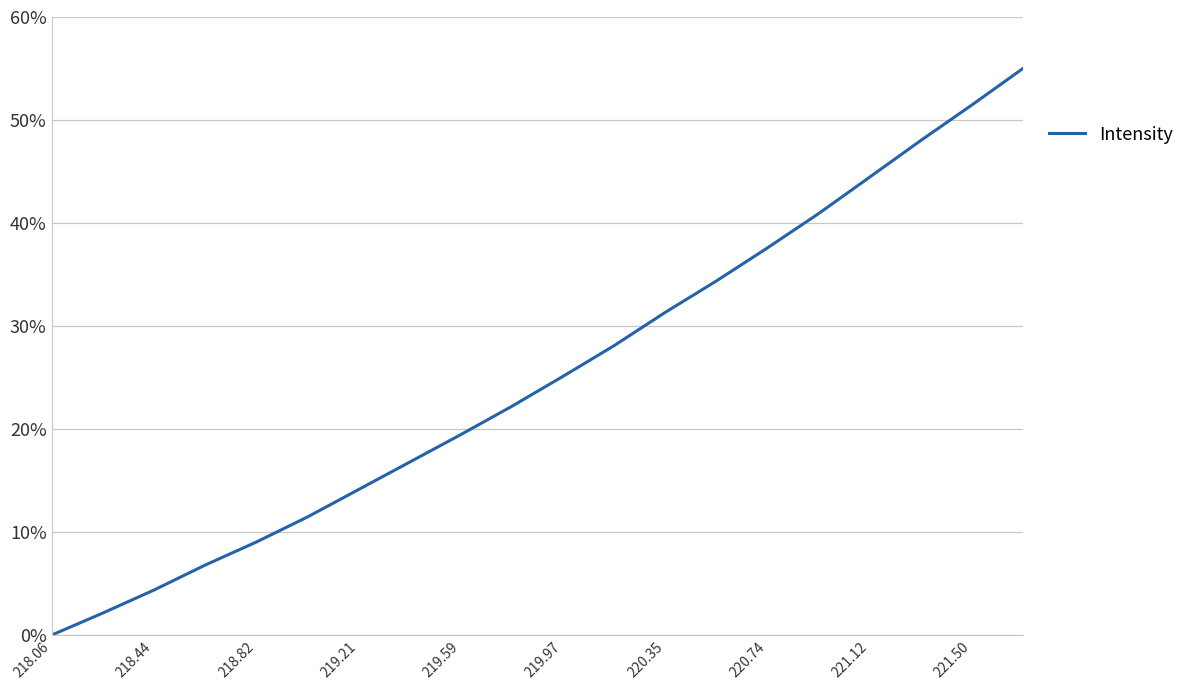

What is the greatest value displayed?

55.0